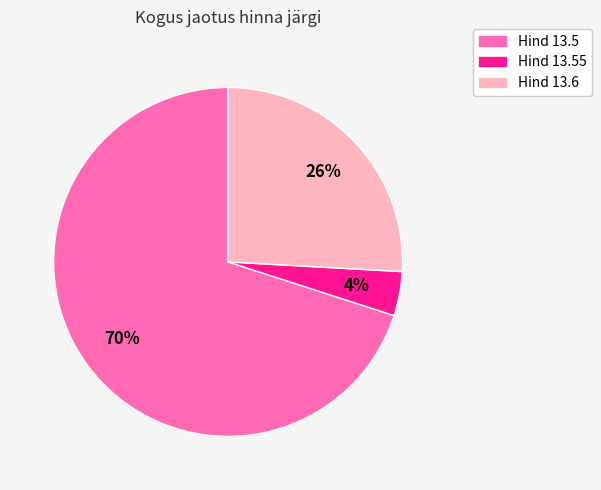

Does any single category account for the majority?

Yes